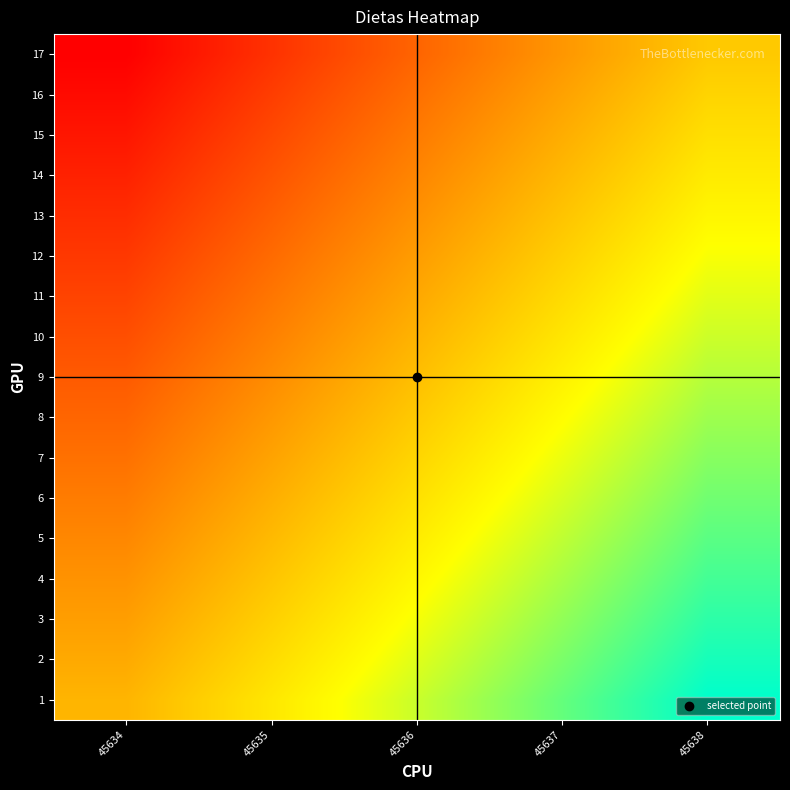

At how many categories does at least one series exceed 0?

4